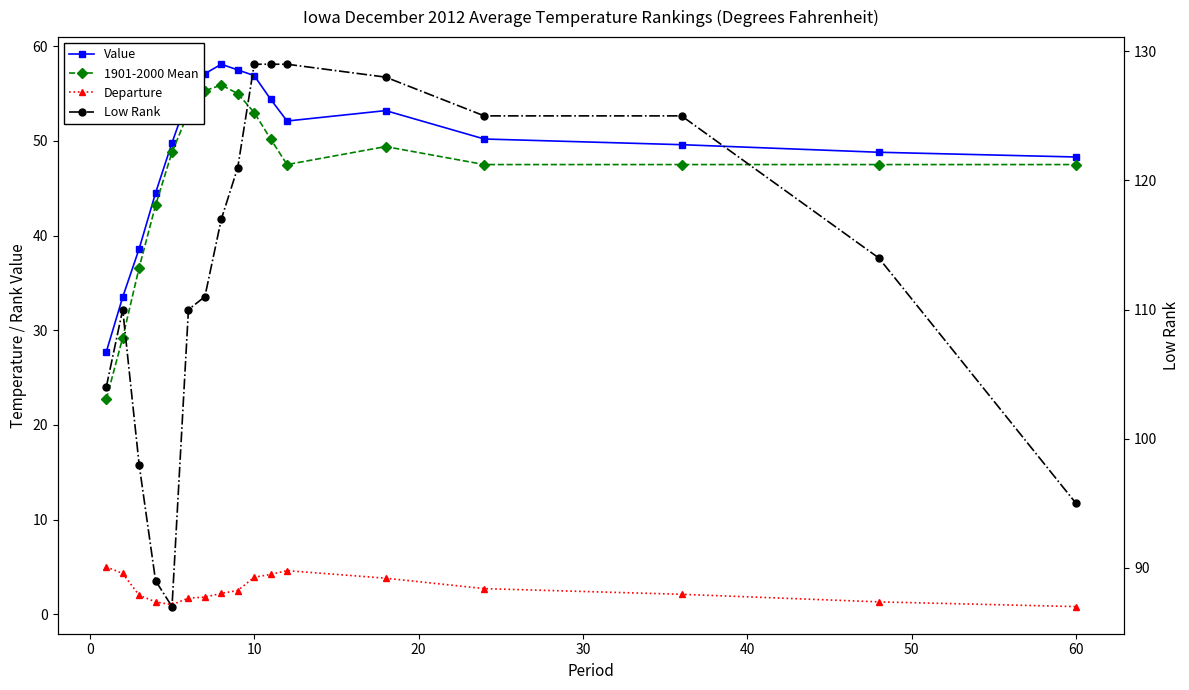

What is the average value of the Low Rank series?

113.0